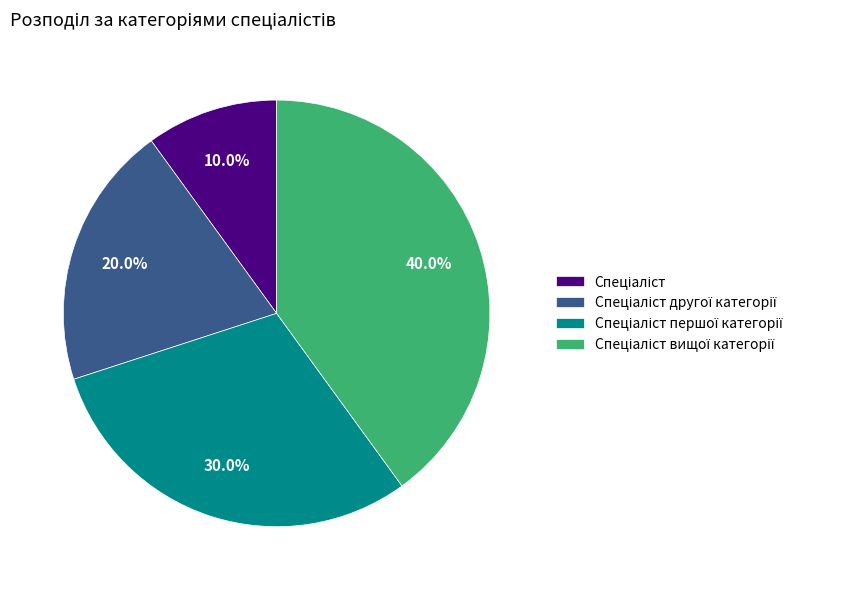

Is there any slice that represents more than half of the pie?

No